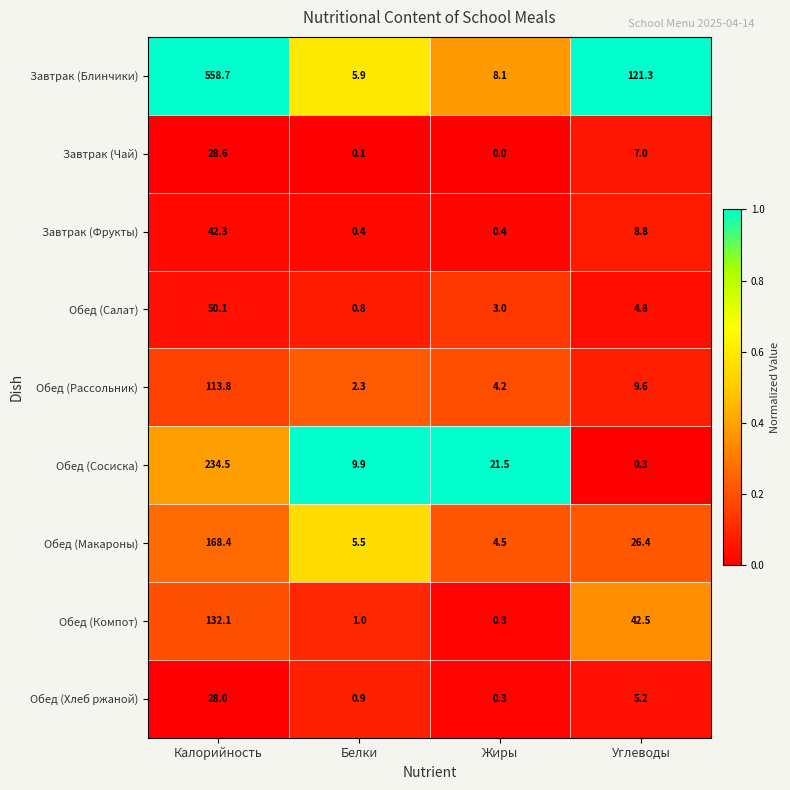

At which category is the sum across all series the highest?

Калорийность